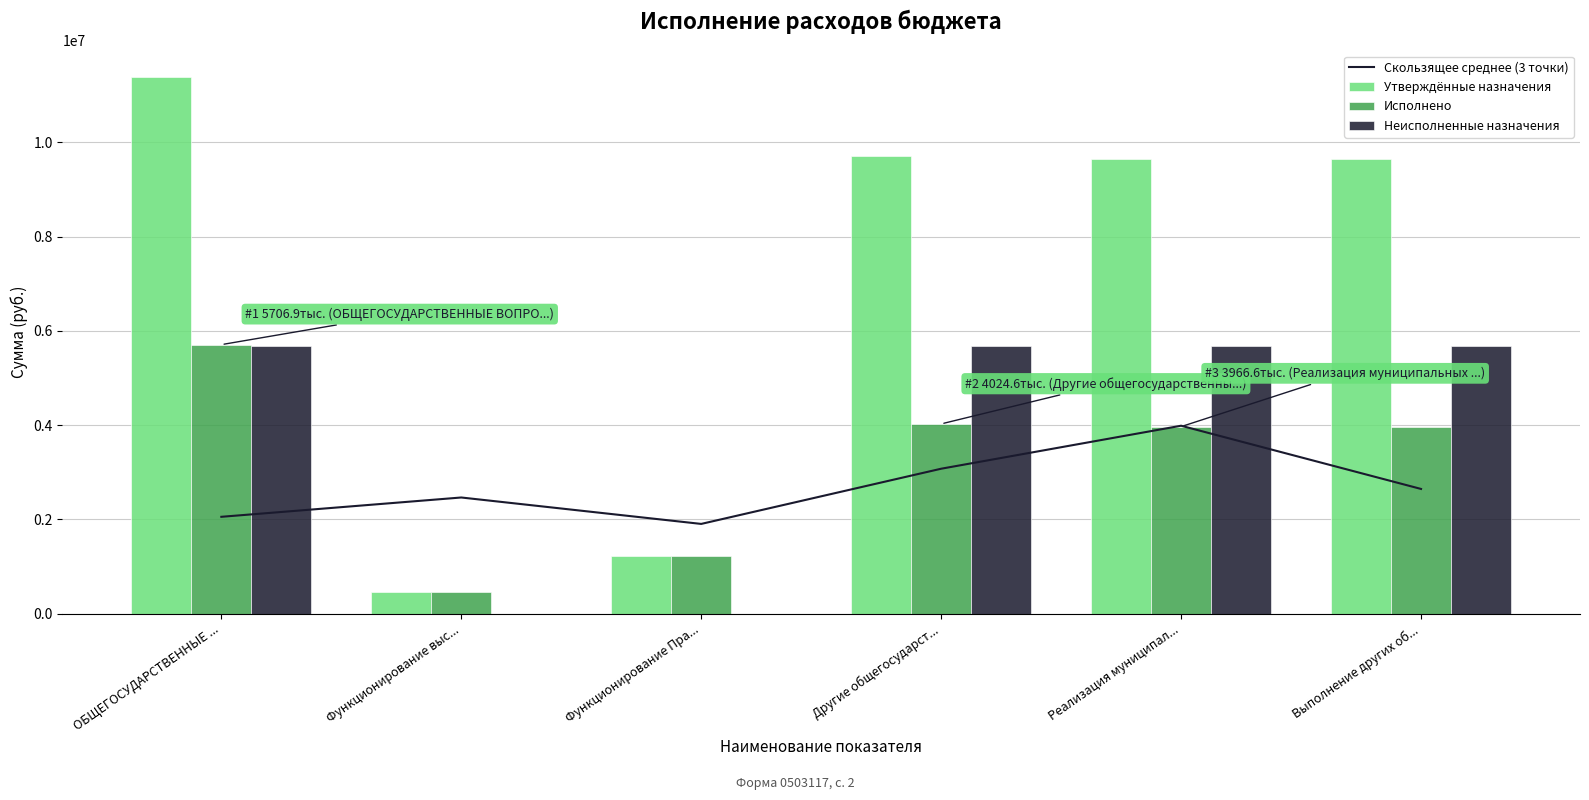

Where does the Утверждённые назначения series first go above 9644425?

ОБЩЕГОСУДАРСТВЕННЫЕ ...